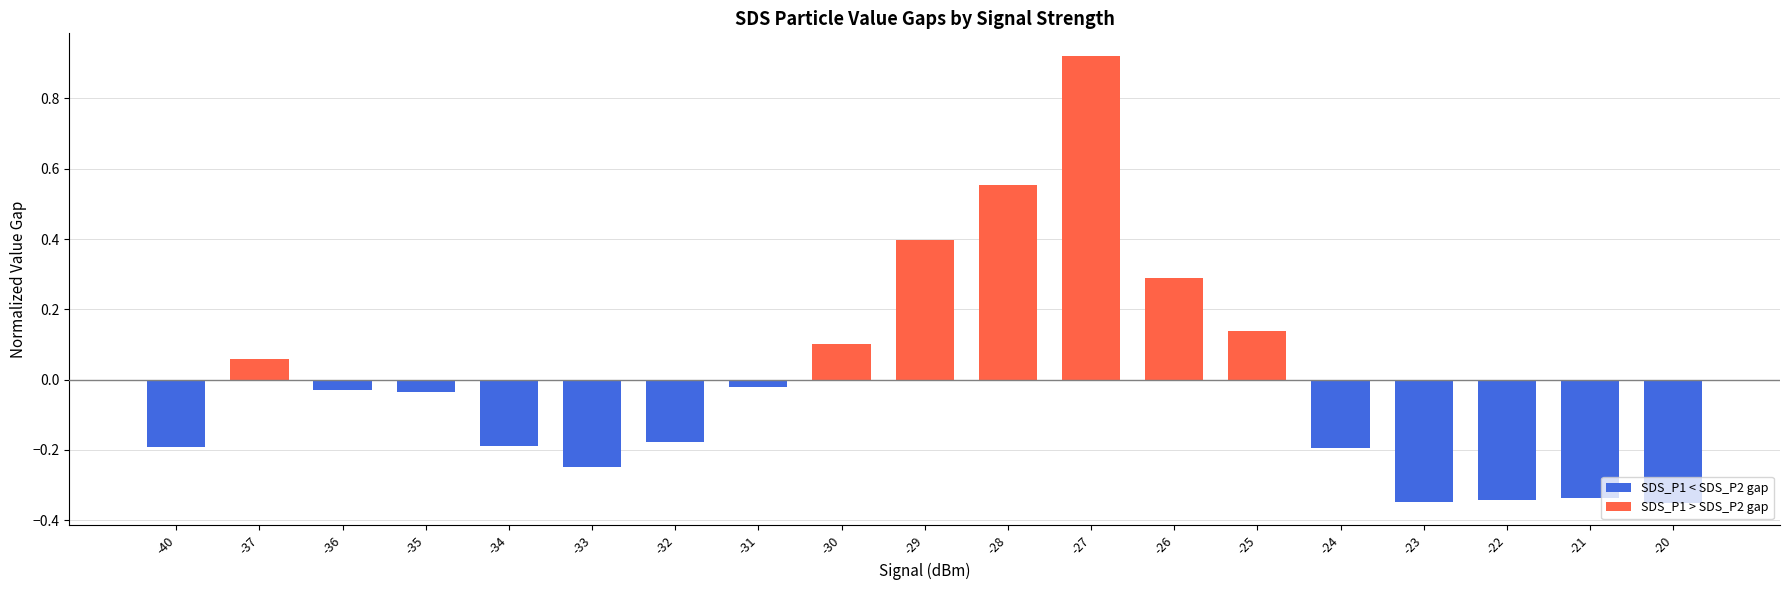

Is it true that the value at -37 is 0.1?

True